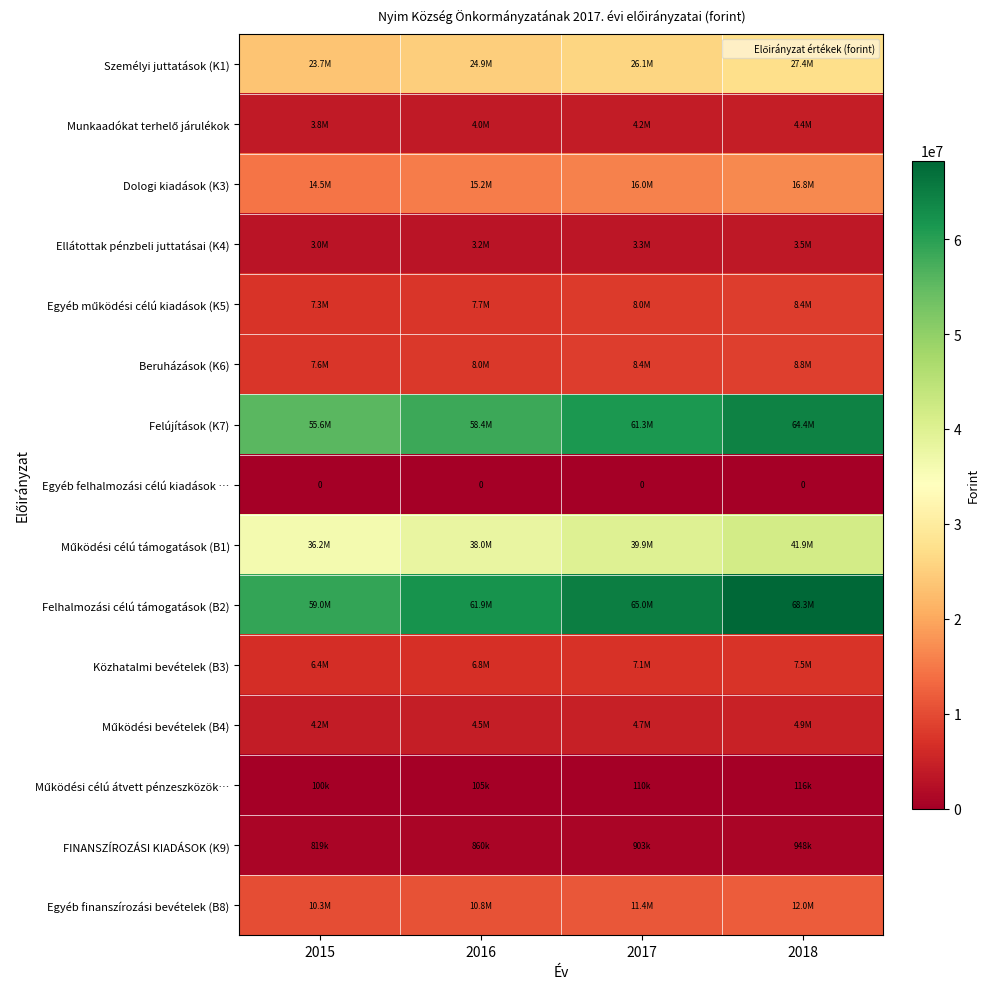

What is the minimum value for Működési célú átvett pénzeszközök…?

100000.0